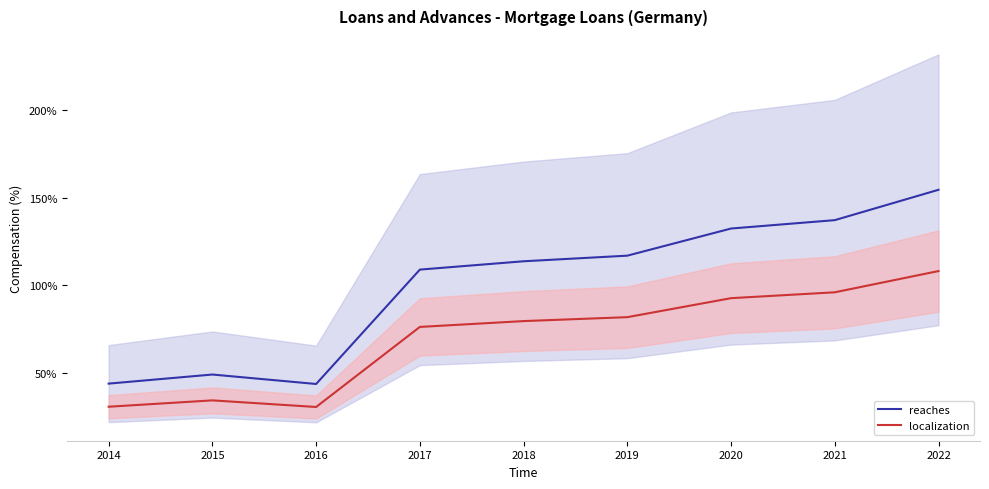

Which series changed the most between 2015 and 2017?

reaches